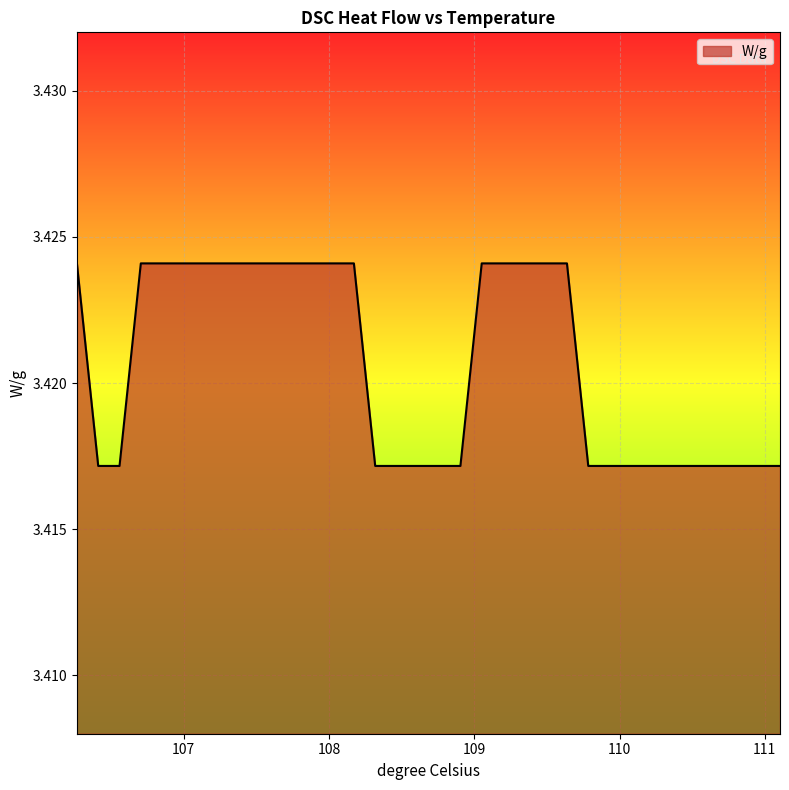

How many lines are shown in the chart?

1